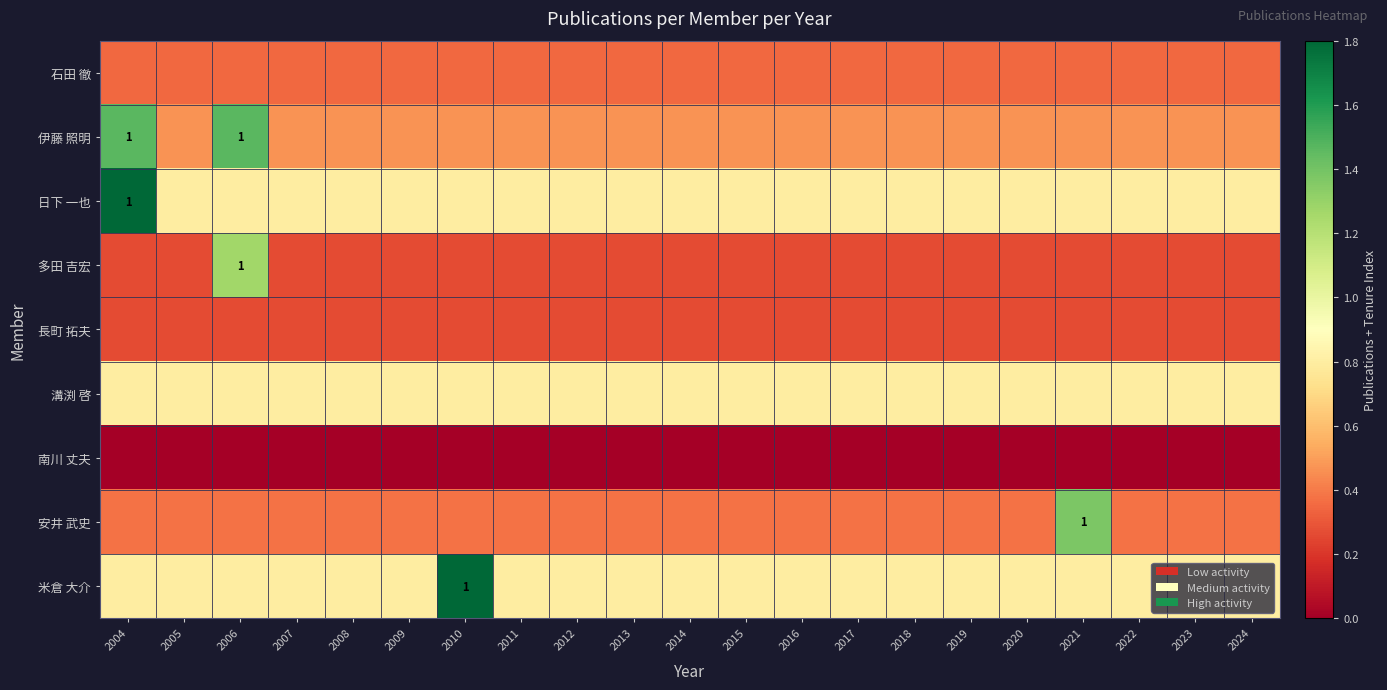

At which label does 南川 丈夫 reach its minimum?

2004